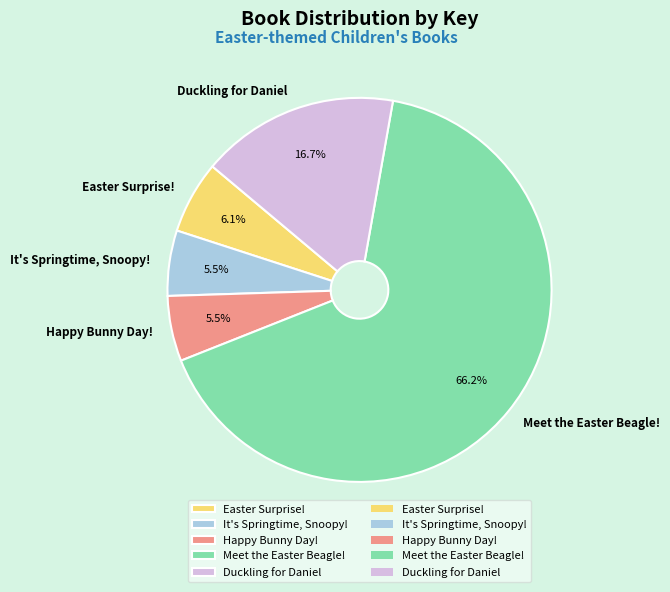

Does Meet the Easter Beagle! account for over 50% of the chart?

Yes